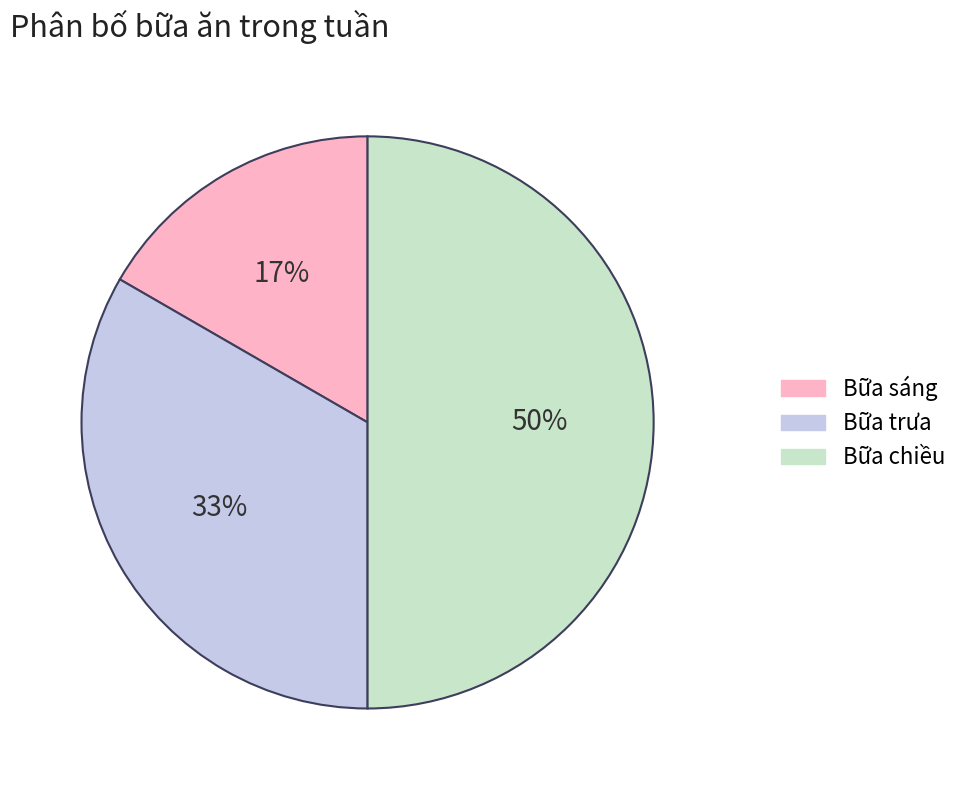

What is the largest slice in the pie chart?

Bữa chiều